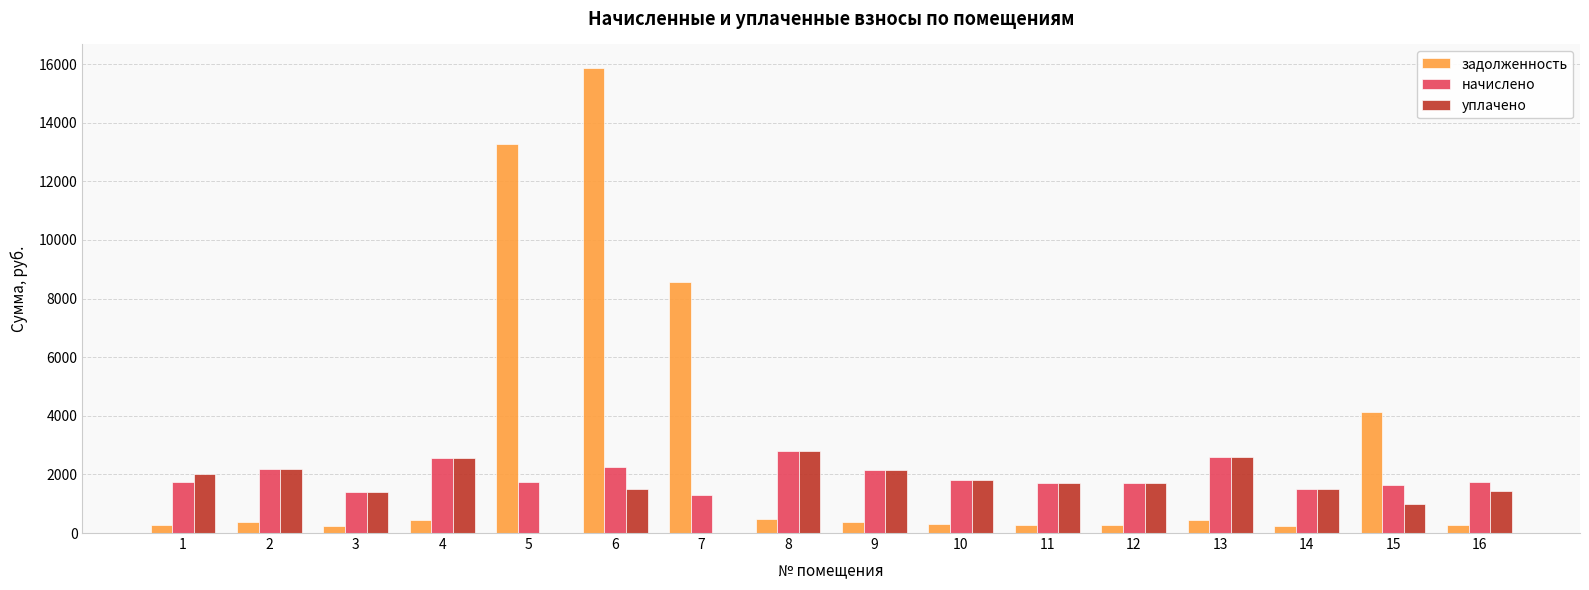

What is the highest value of the начислено series?

2808.0